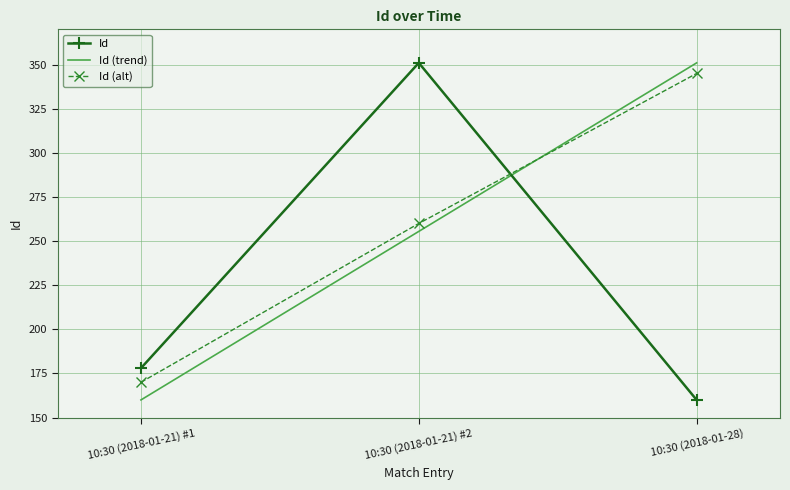

Rank the categories by Id value from highest to lowest.

10:30 (2018-01-21) #2, 10:30 (2018-01-21) #1, 10:30 (2018-01-28)